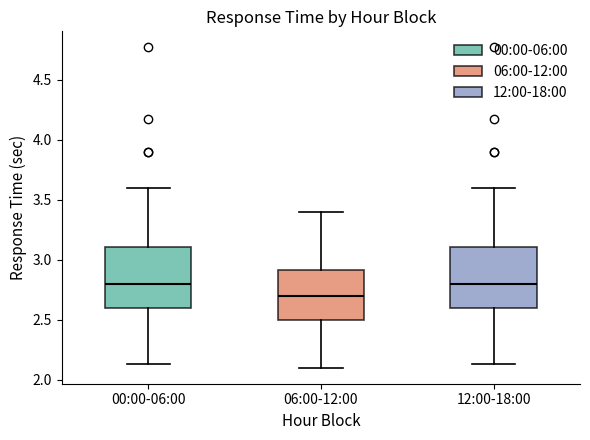

Which box's median line is the lowest?

06:00-12:00